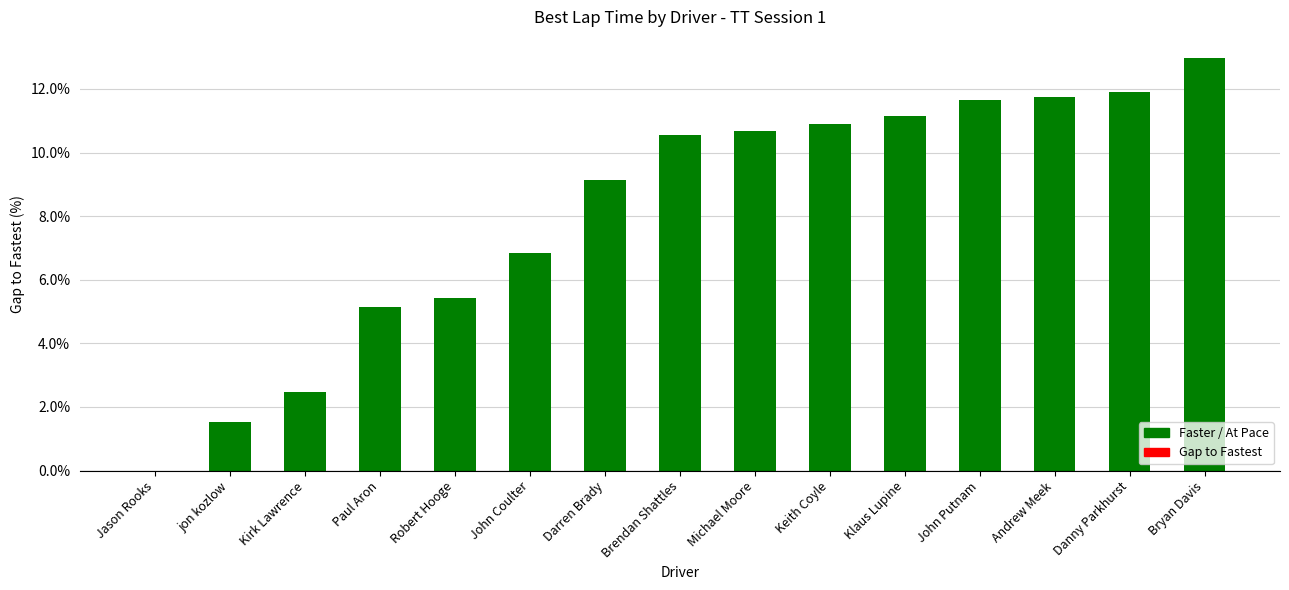

How many values exceed 10?

8